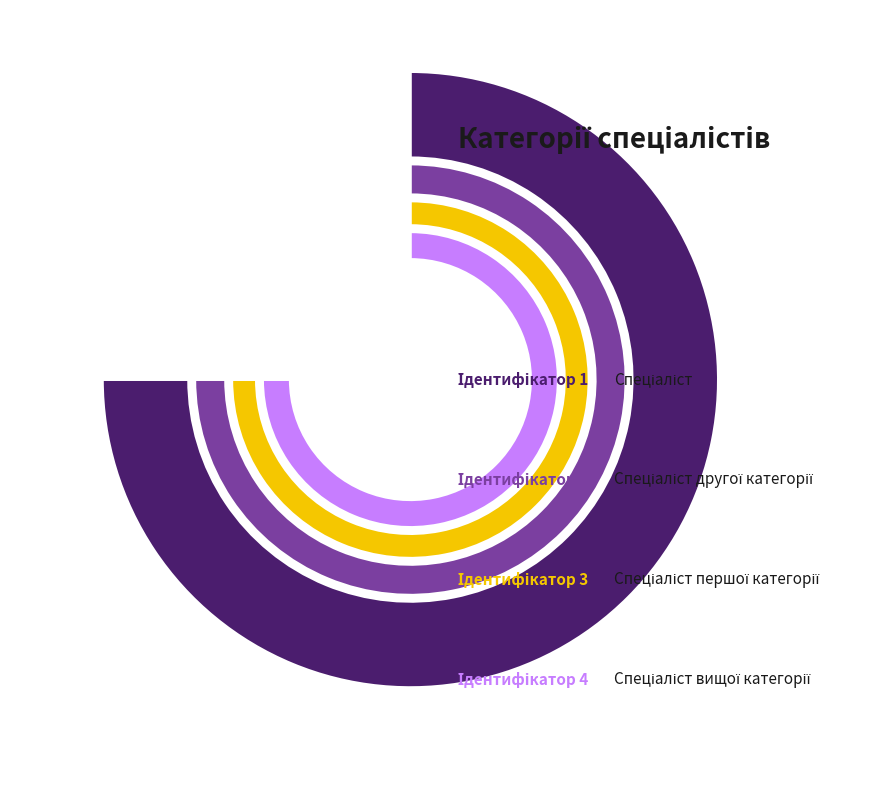

How many segments does this pie chart have?

4